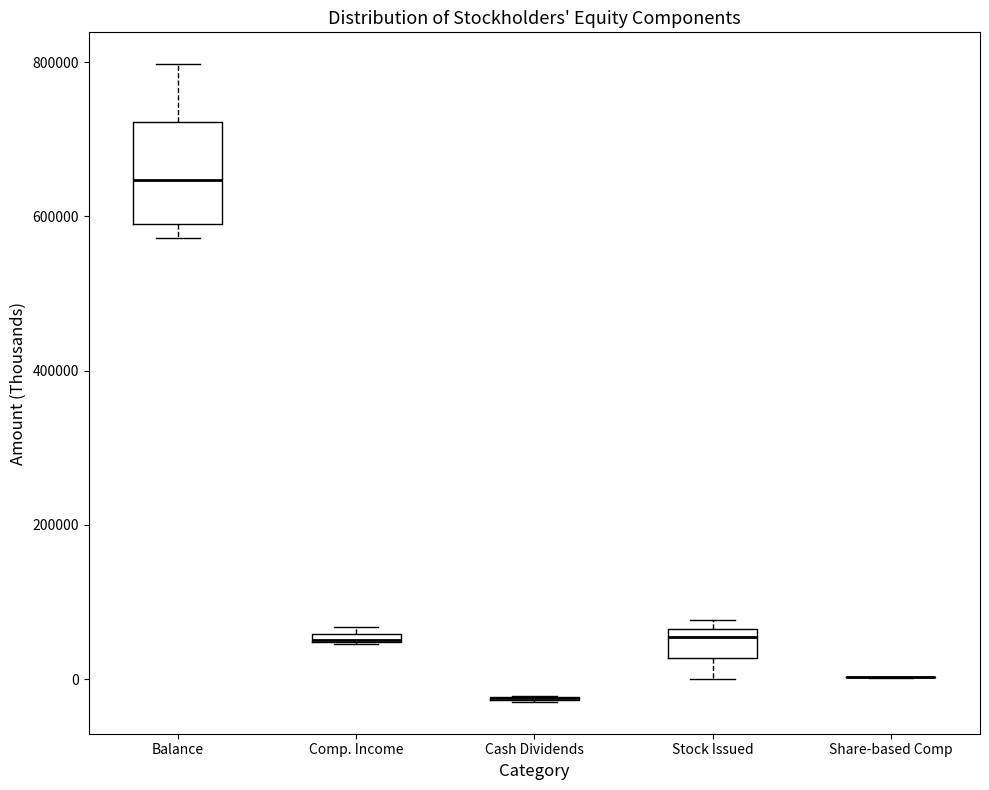

Where is the lower edge of the box for Balance on the y-axis? The values are not printed on the chart, so give them approximately, as read against the axis.

600000